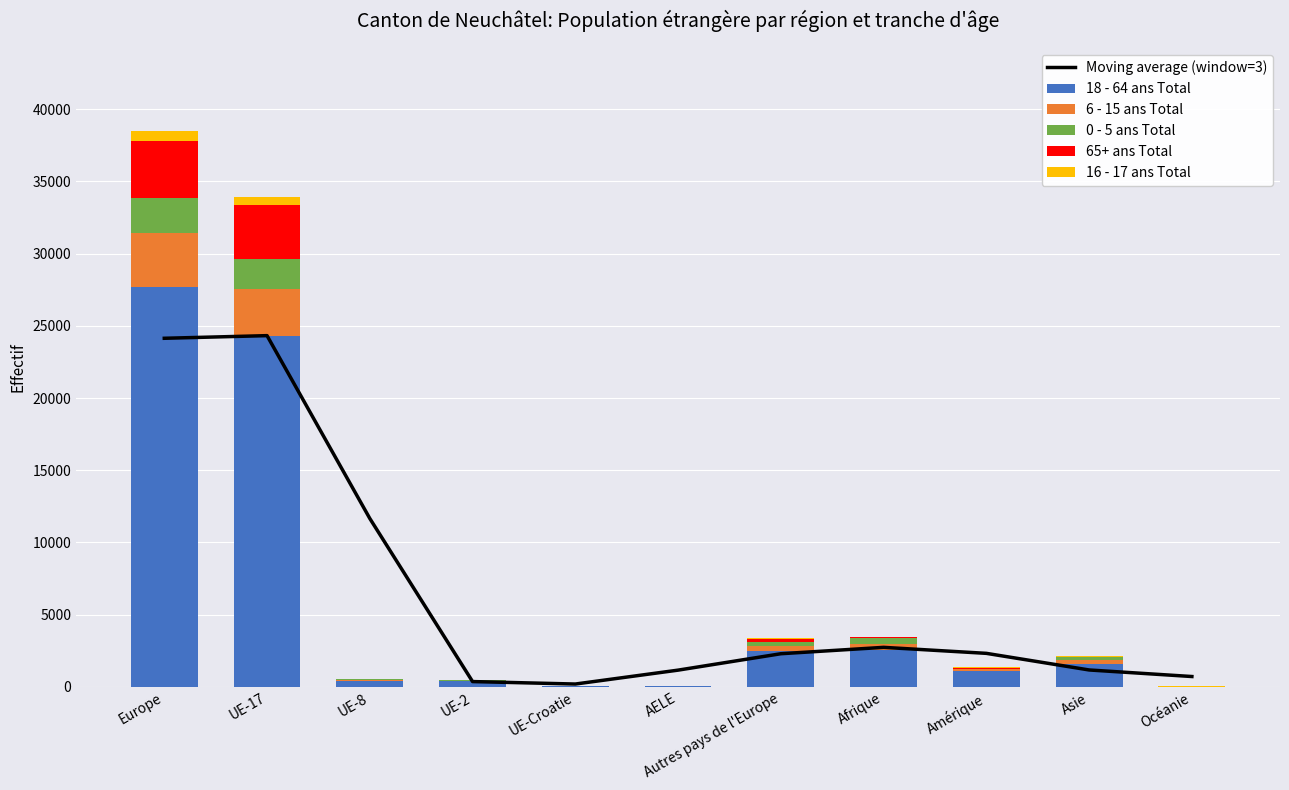

What is the sum of all 65+ ans Total values?

8064.0